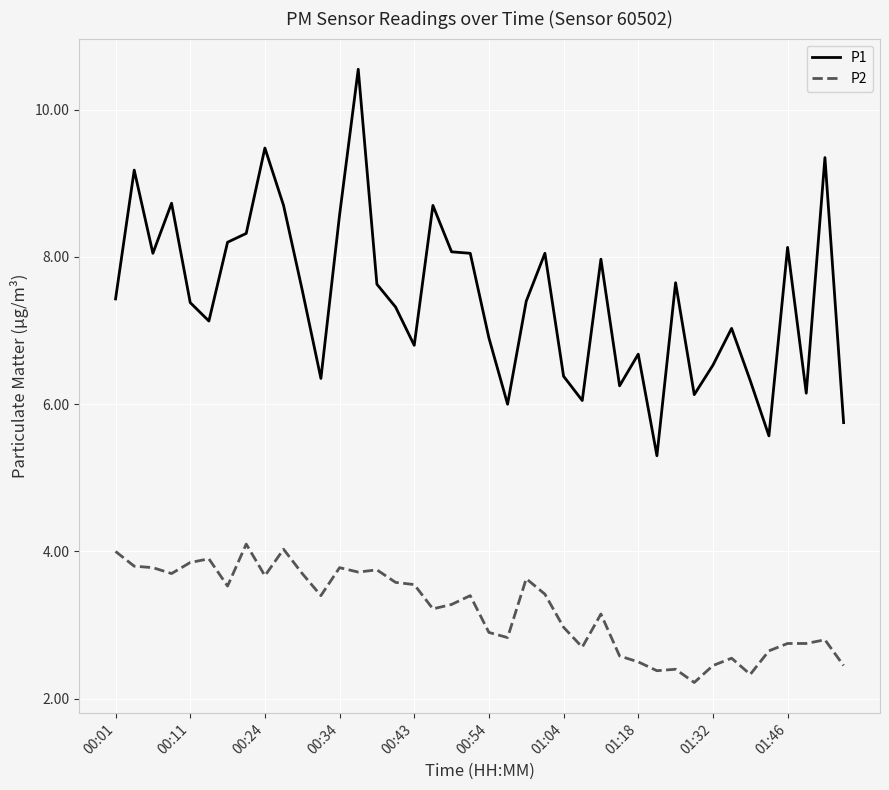

What is the maximum value for P2?

4.1